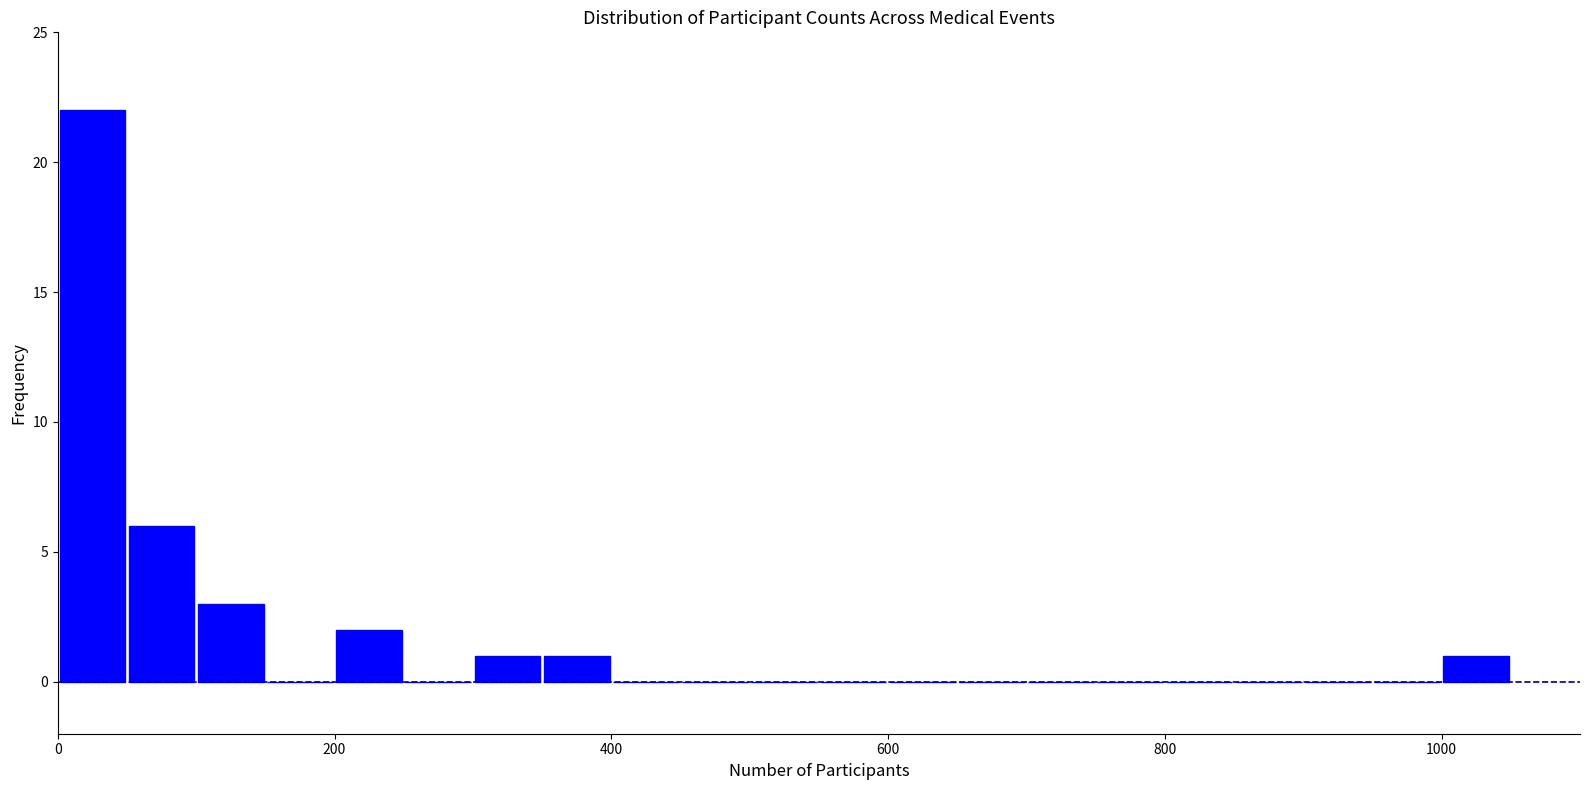

Read against the x-axis, roughly where is the centre of the tallest bar?

20